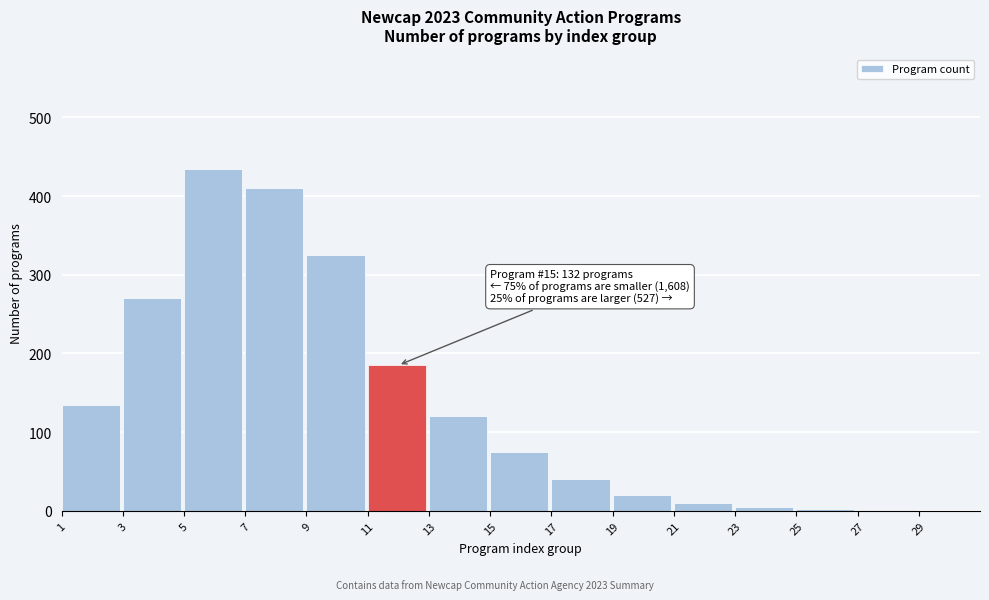

What is the maximum value shown in the chart?

435